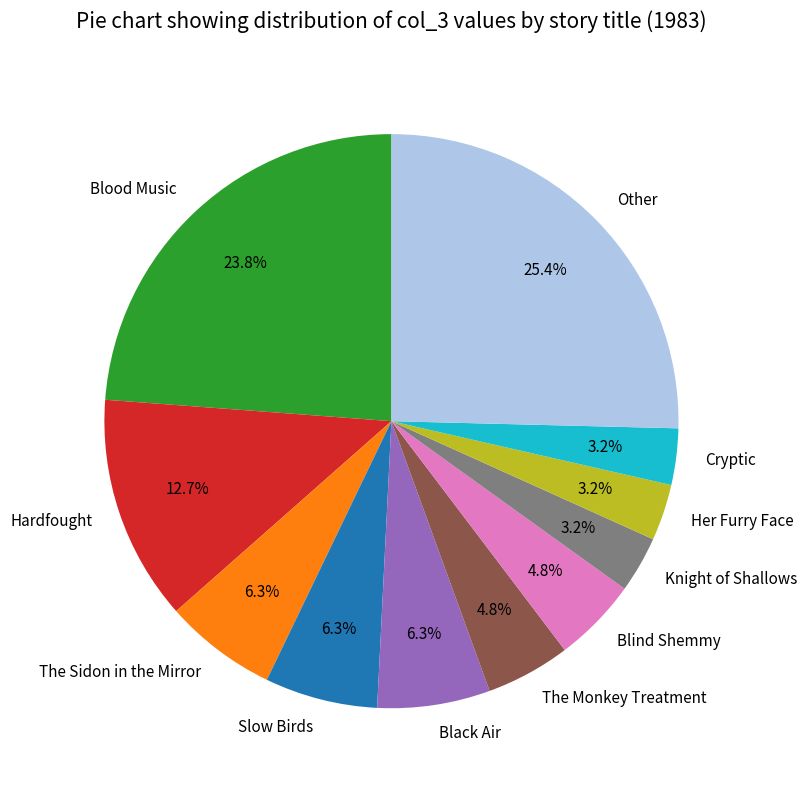

Count the number of slices in the pie.

11